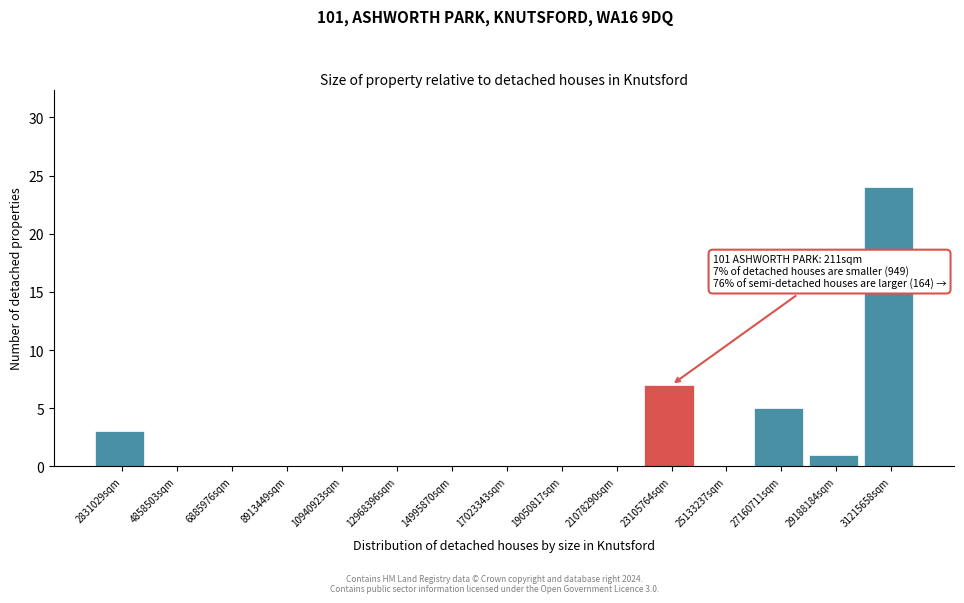

Reading left to right, transcribe all the data shown in this chart.

2831029sqm=3	4858503sqm=0	6885976sqm=0	8913449sqm=0	10940923sqm=0	12968396sqm=0	14995870sqm=0	17023343sqm=0	19050817sqm=0	21078290sqm=0	23105764sqm=7	25133237sqm=0	27160711sqm=5	29188184sqm=1	31215658sqm=24